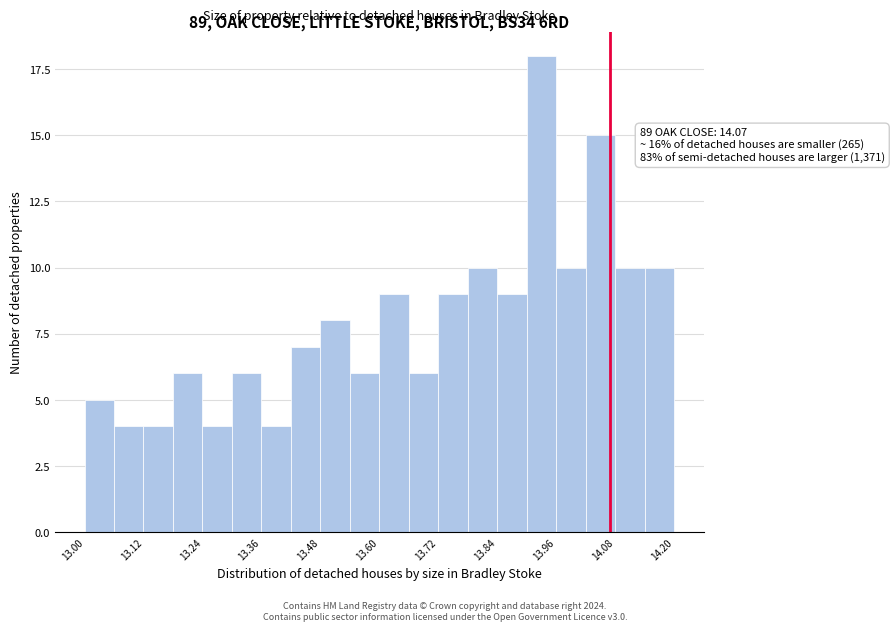

Read against the x-axis, roughly where is the centre of the tallest bar?

13.94